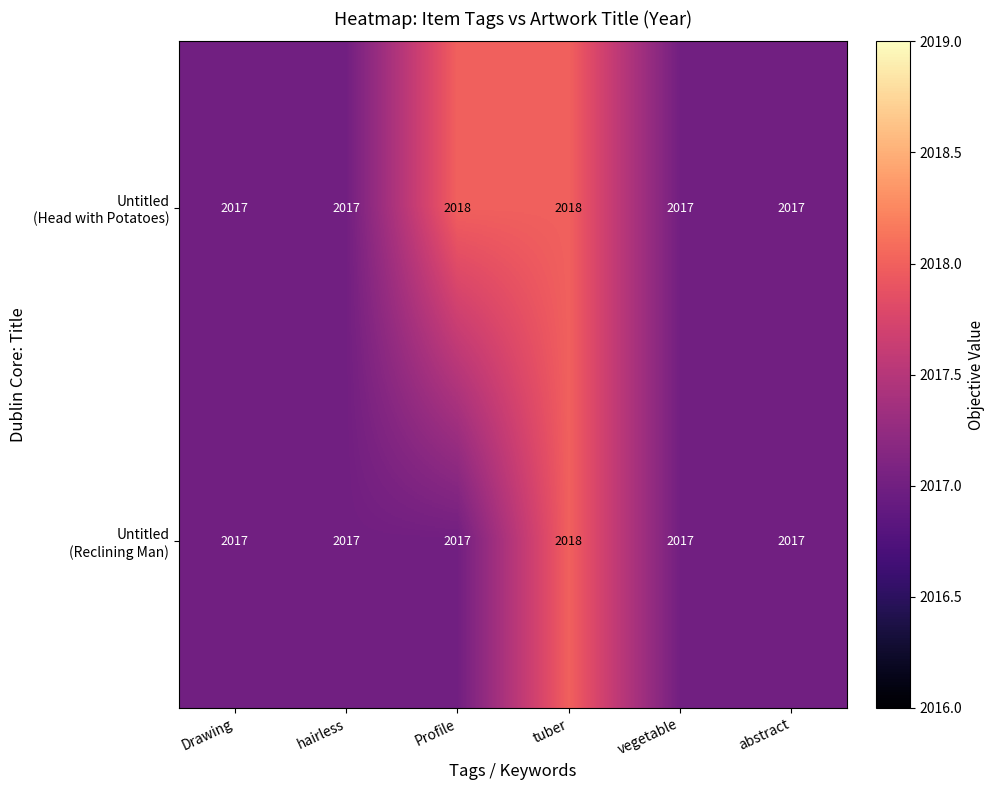

What is the maximum value shown in the chart?

2018